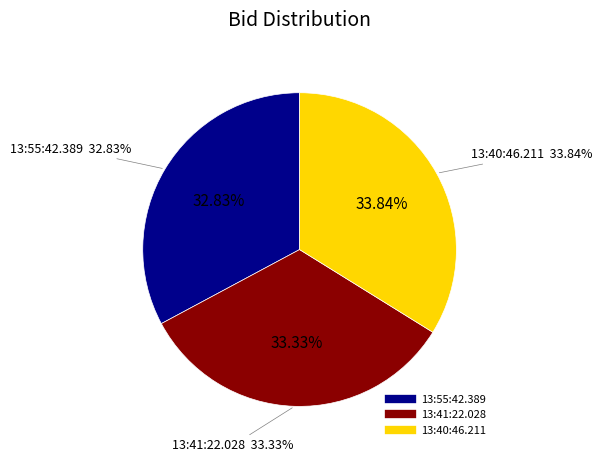

Combined, what portion of the pie is 13:40:46.211 and 13:55:42.389?

66.7%